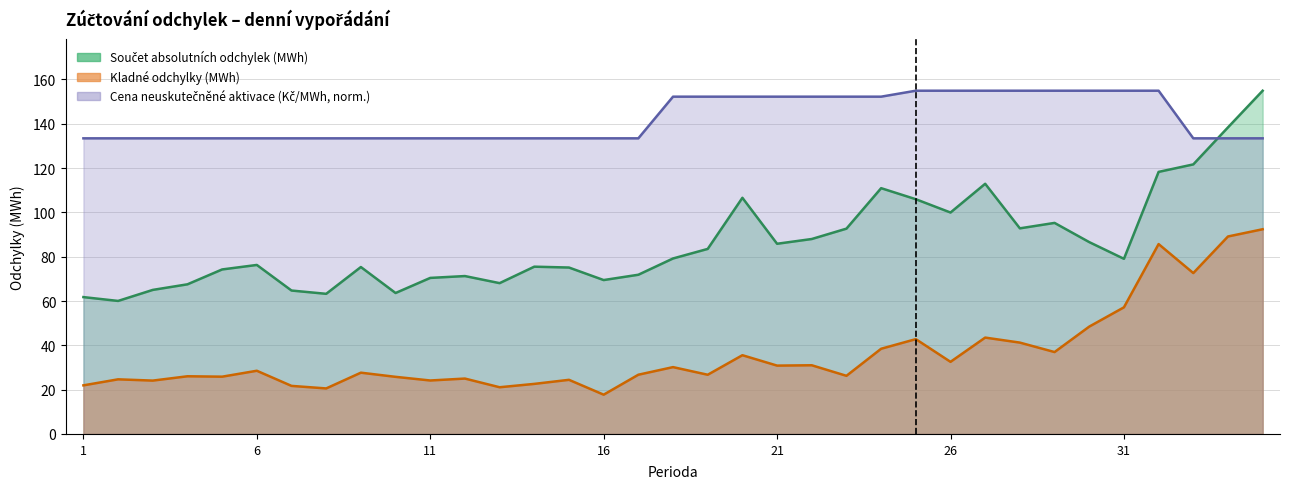

True or false: Součet absolutních odchylek (MWh) and Kladné odchylky (MWh) cross at least once.

False